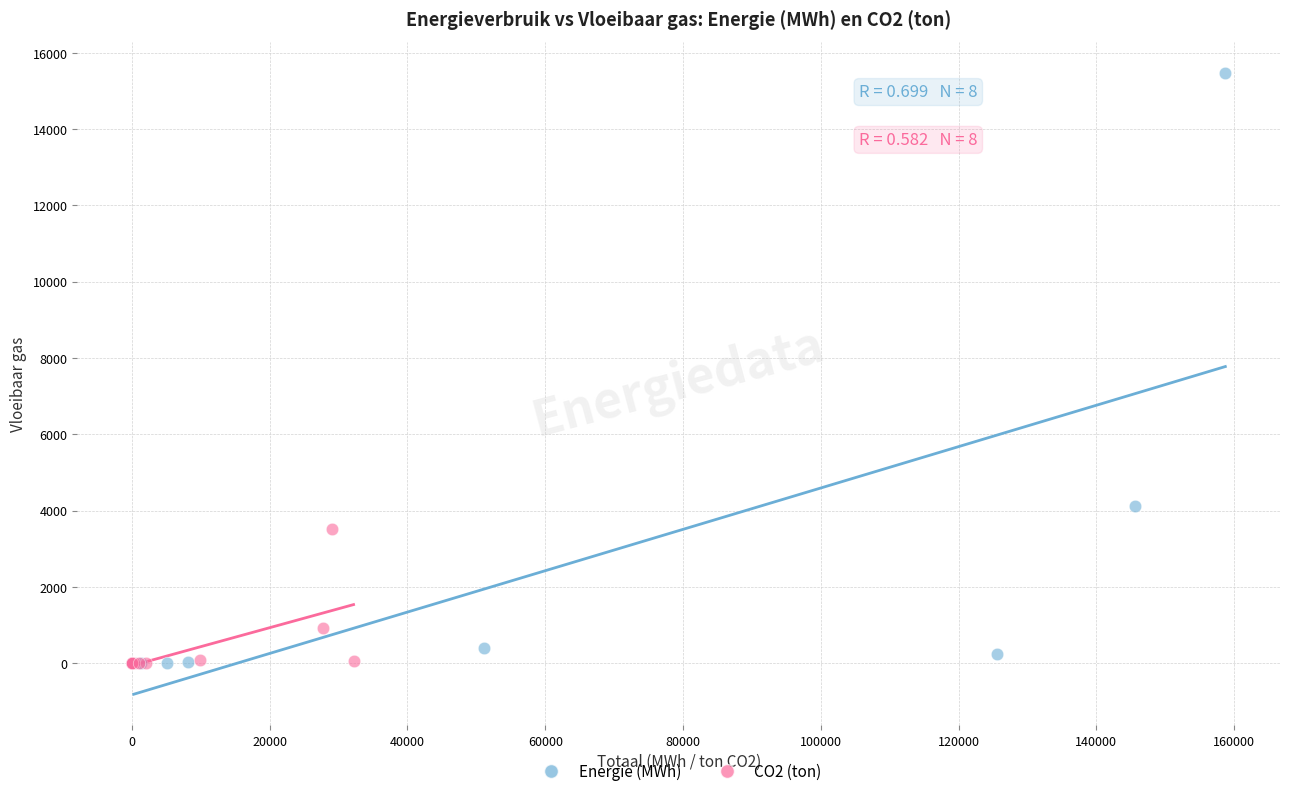

Which series contains the highest Y value?

Energie (MWh)